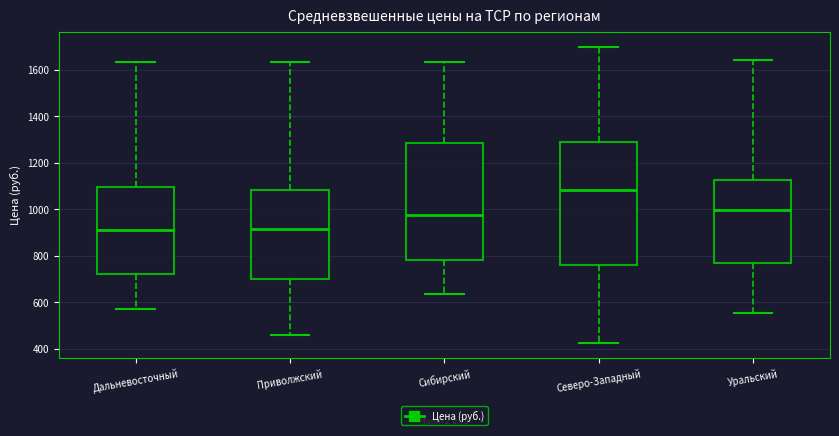

Where does the median line of the box for Дальневосточный sit on the y-axis? The values are not printed on the chart, so give them approximately, as read against the axis.

900